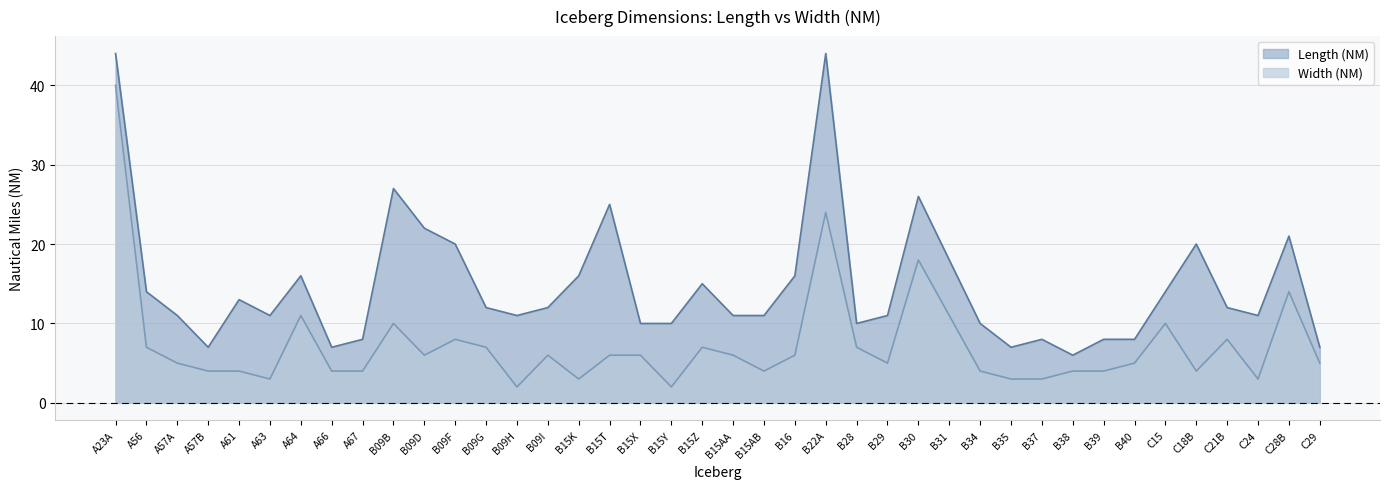

Reading left to right, list all the values displayed in this chart.

Length (NM): 44	14	11	7	13	11	16	7	8	27	22	20	12	11	12	16	25	10	10	15	11	11	16	44	10	11	26	18	10	7	8	6	8	8	14	20	12	11	21	7
Width (NM): 40	7	5	4	4	3	11	4	4	10	6	8	7	2	6	3	6	6	2	7	6	4	6	24	7	5	18	11	4	3	3	4	4	5	10	4	8	3	14	5